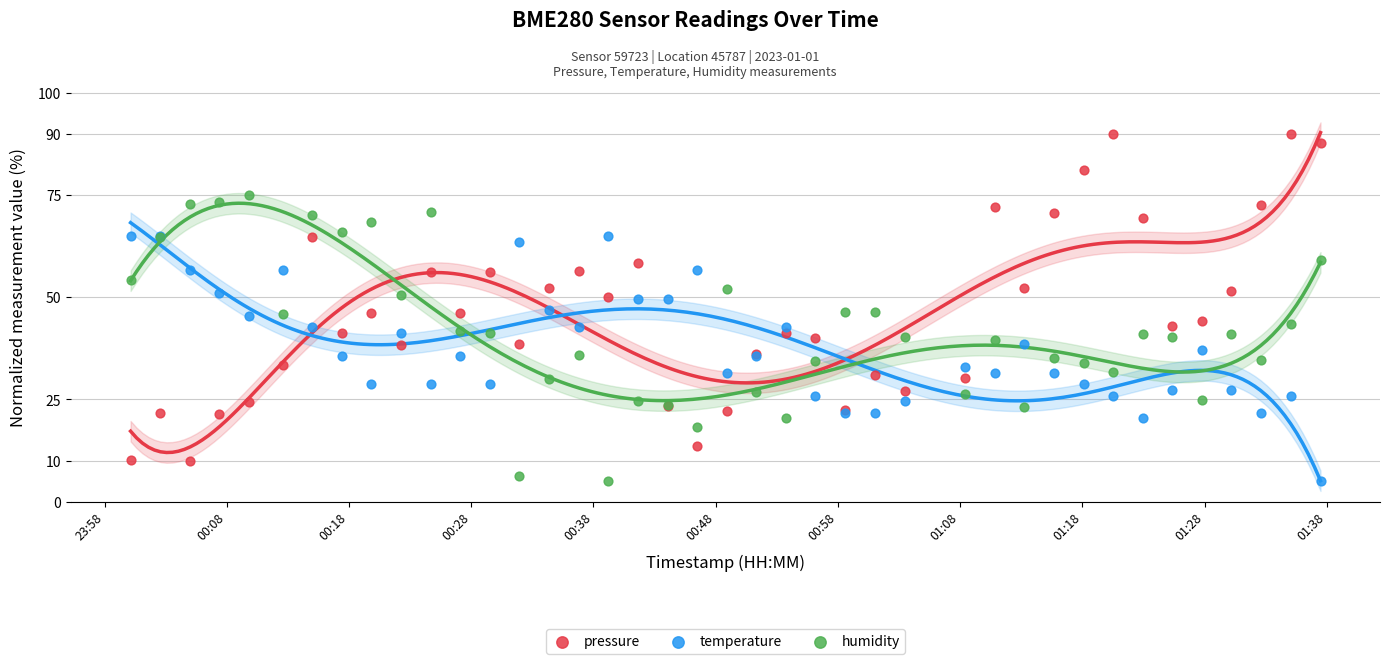

Which series has the widest spread of Y values?

pressure